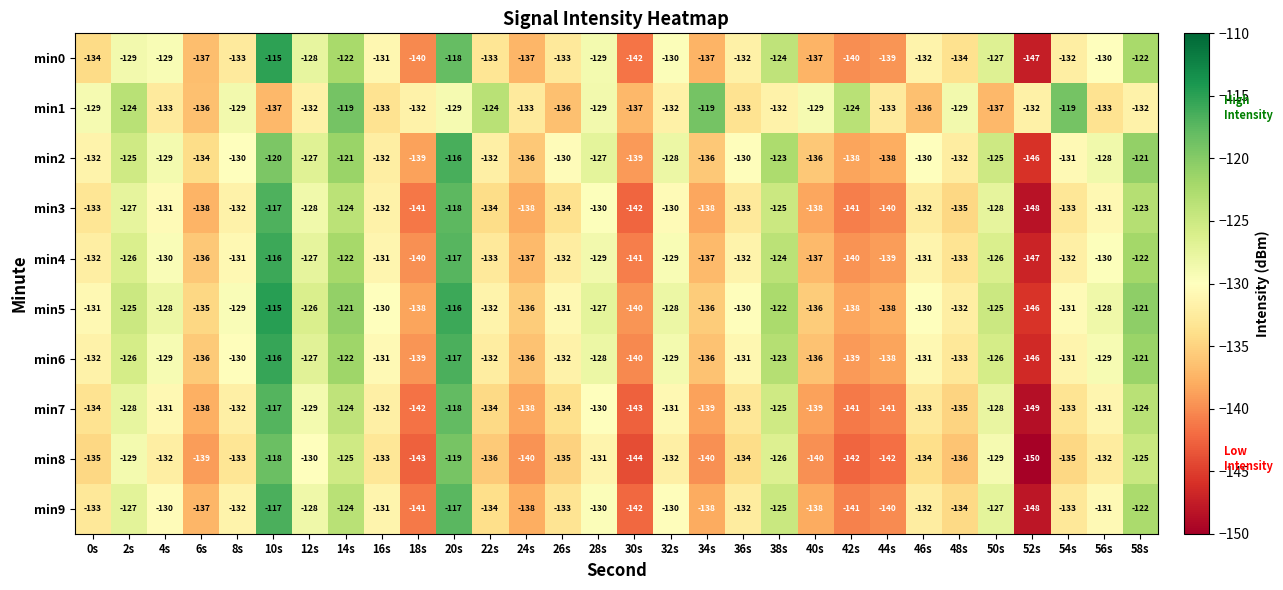

Is it true that min1 equals -129 at 8s?

True